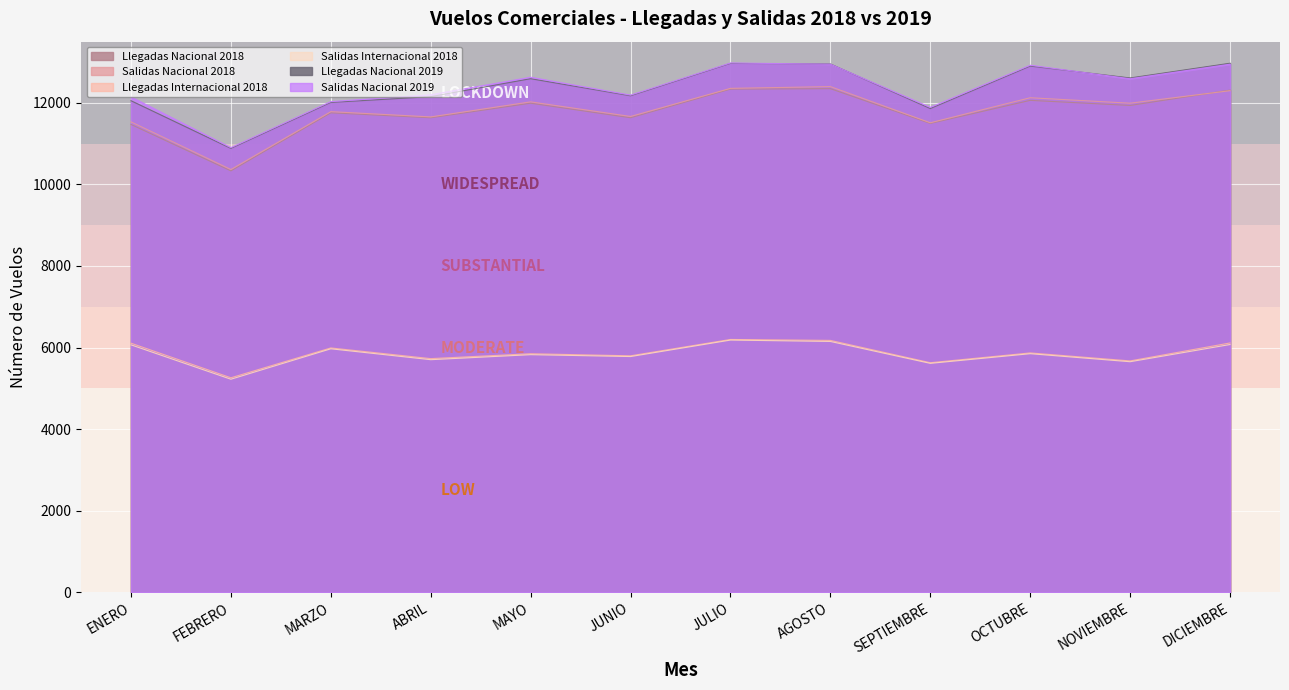

In Salidas Nacional 2019, how many points are higher than both neighbors (excluding endpoints)?

3